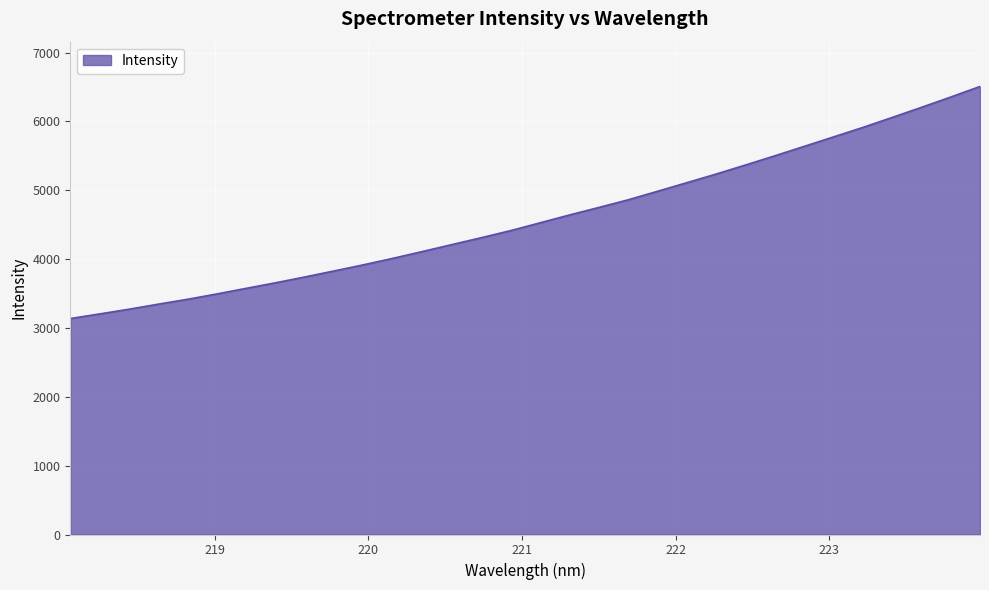

What is the minimum value shown in the chart?

3136.7